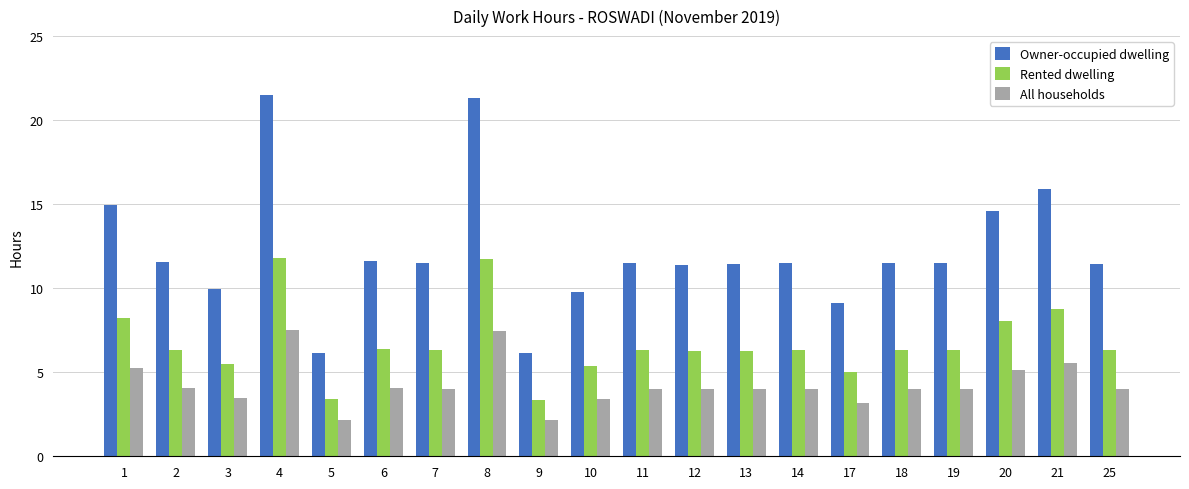

At 19, list the series in order from smallest to largest.

All households, Rented dwelling, Owner-occupied dwelling